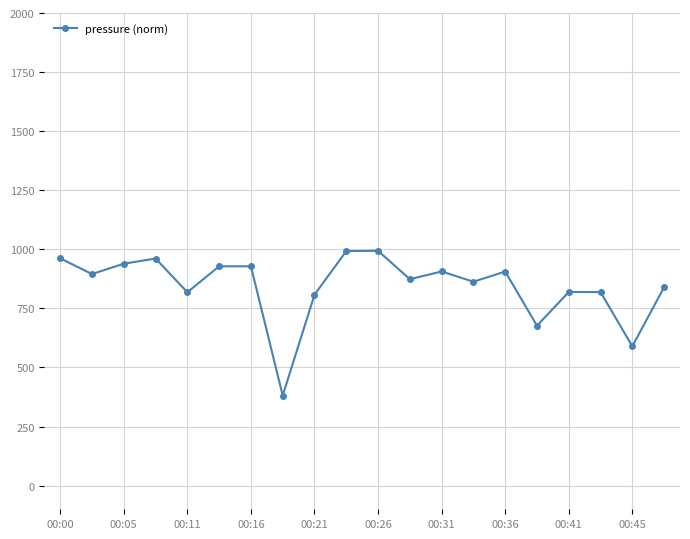

What is the value of the 17th point from the left?

819.5